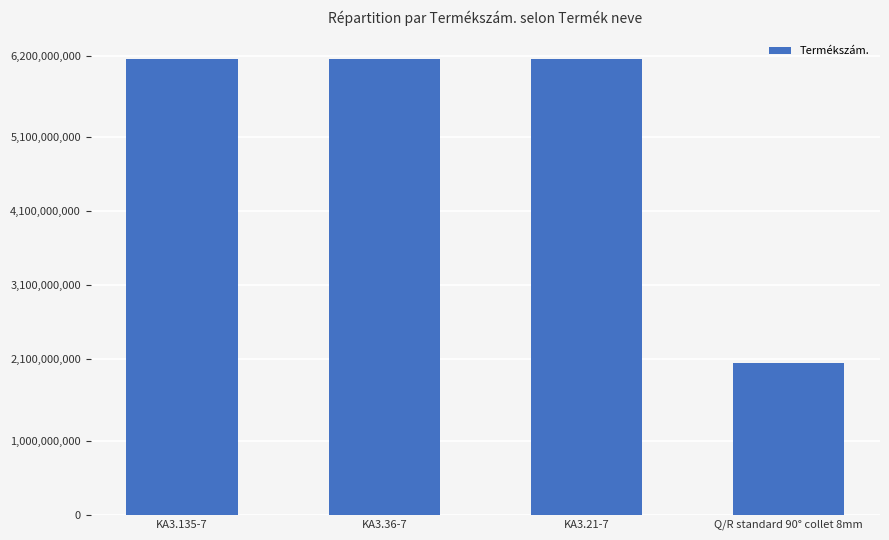

What is the label of the 2nd bar from the left?

KA3.36-7